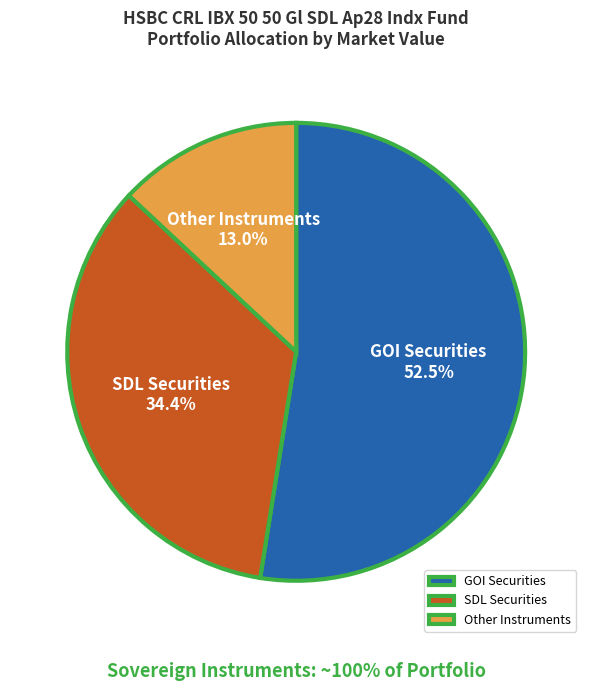

Is there any slice that represents more than half of the pie?

Yes